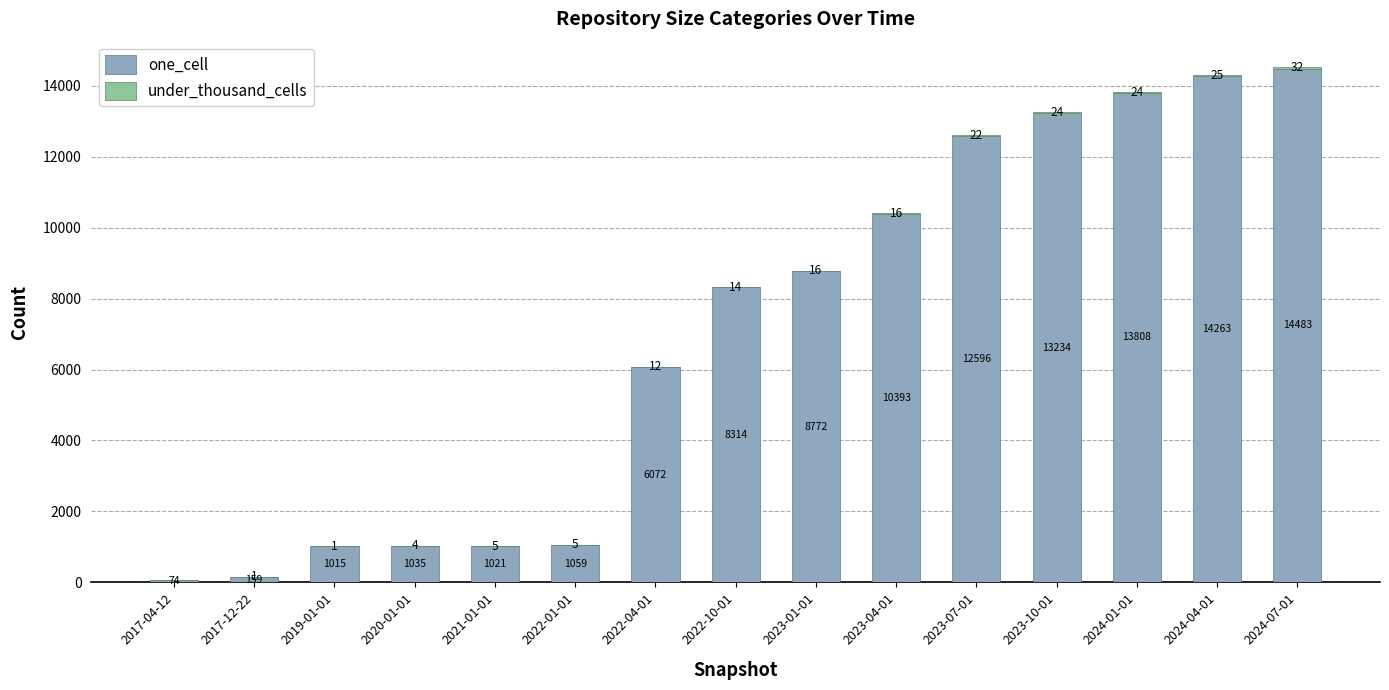

Is it true that one_cell equals 23660 at 2024-04-01?

False